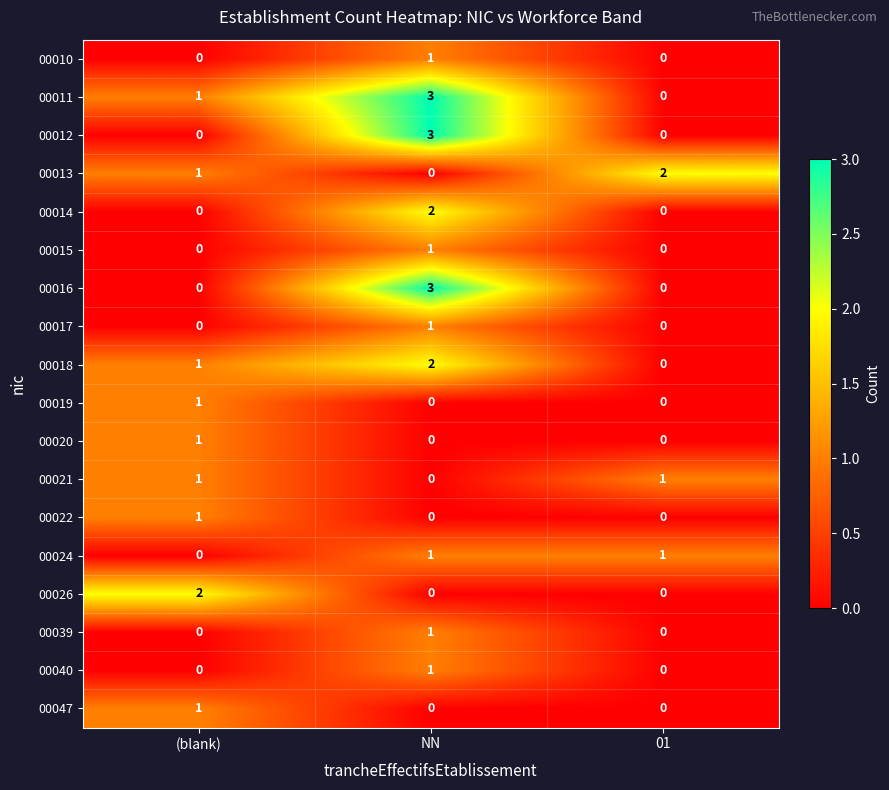

What is the total value across all series at NN?

19